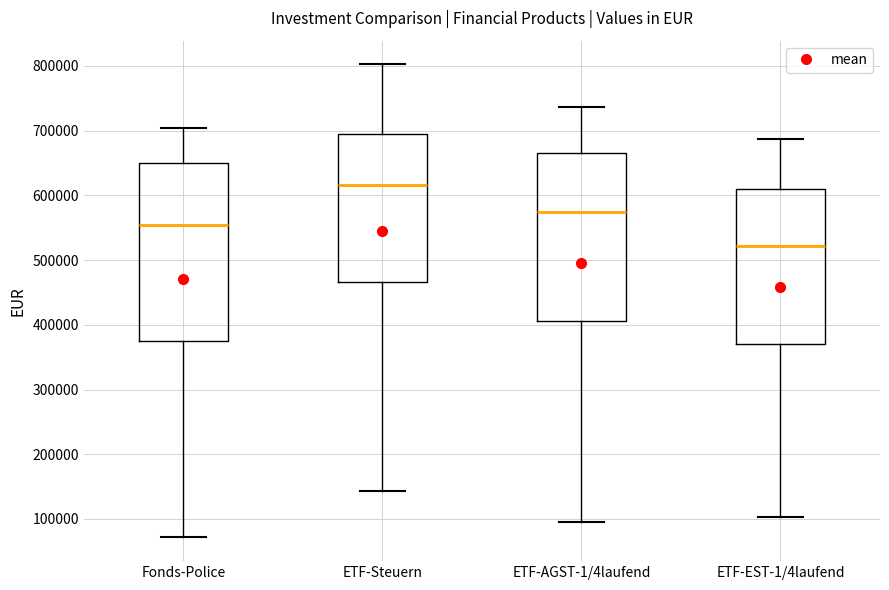

Comparing the boxes themselves (not the whiskers), which one is the tallest?

Fonds-Police